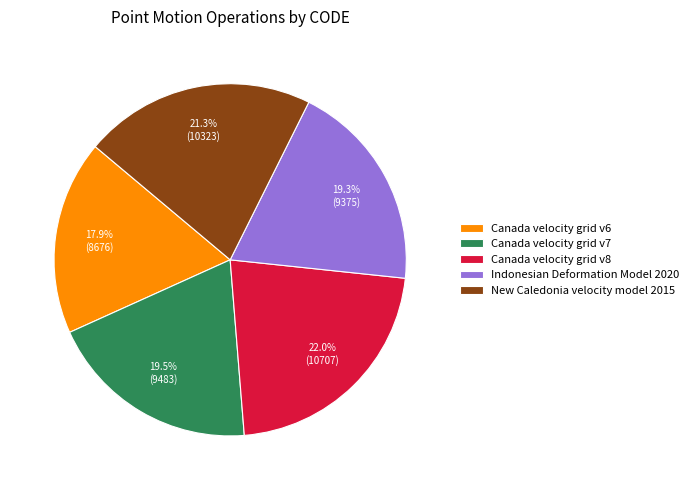

To the nearest percent, what portion does Indonesian Deformation Model 2020 represent?

19%